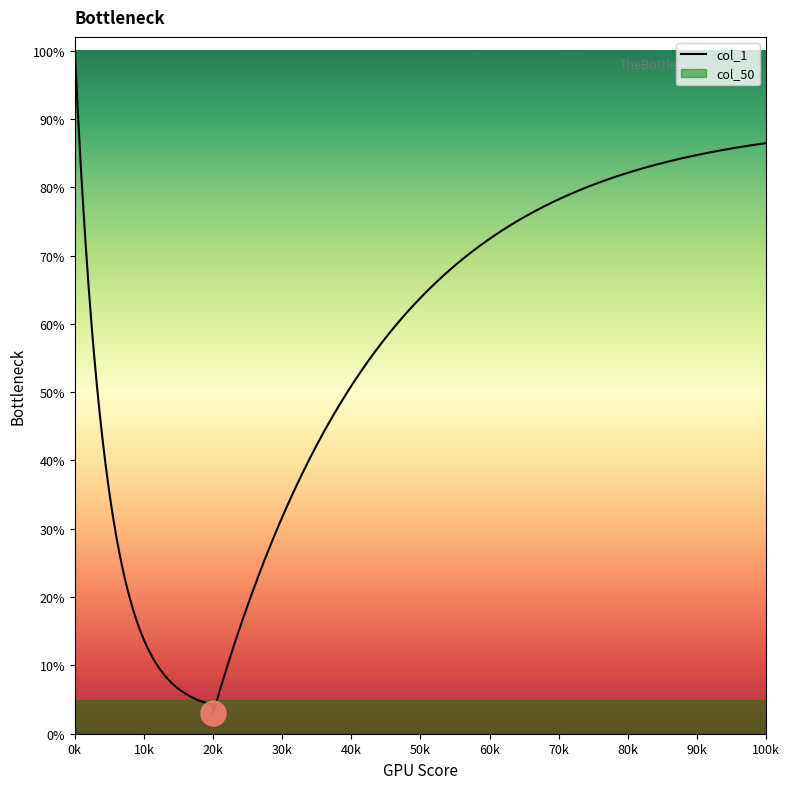

Which has a higher value, 2 or 3?

2